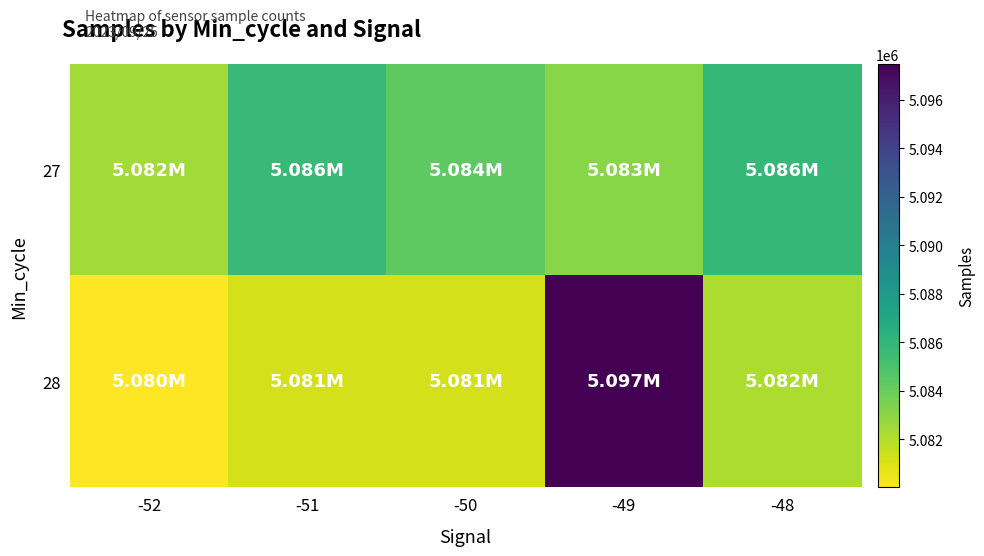

Which series has the largest range (max minus min)?

28